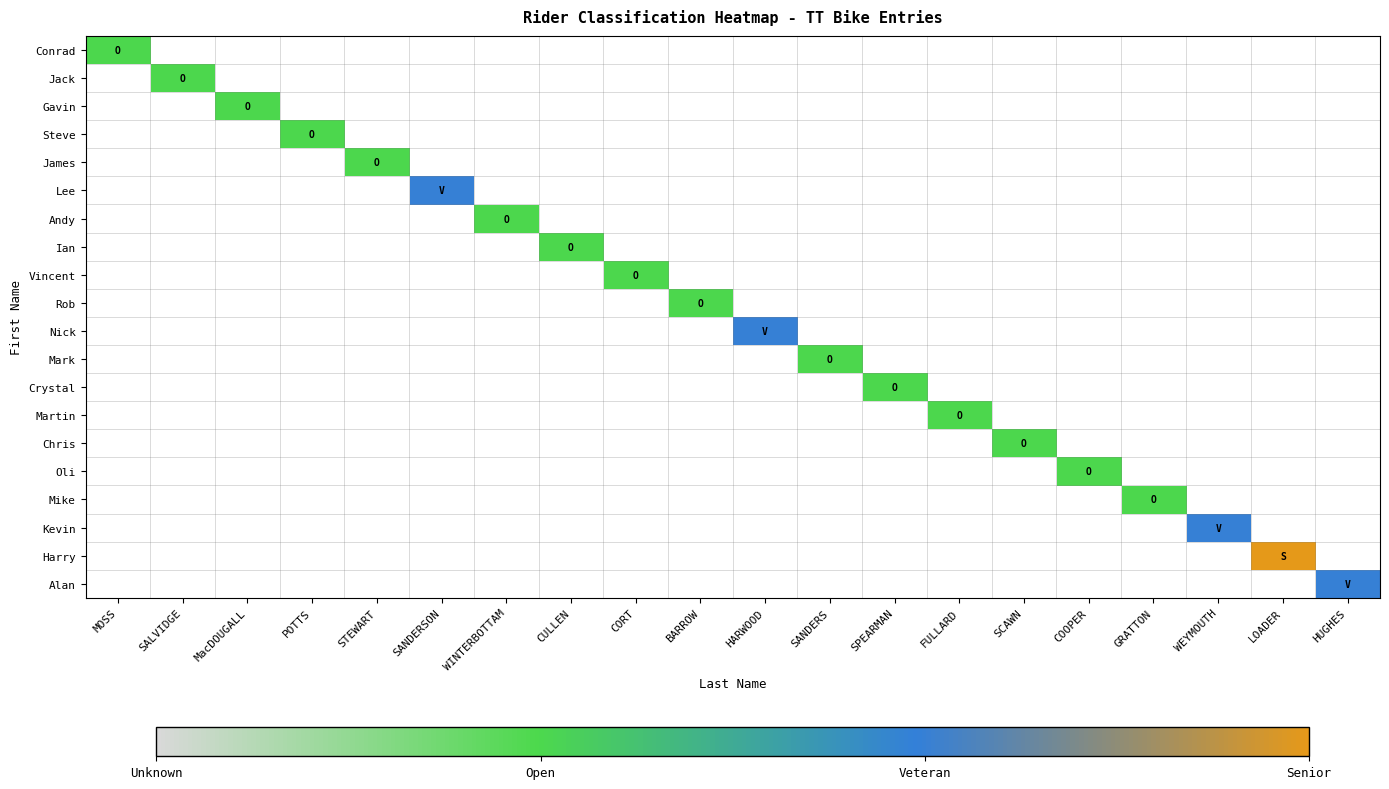

How many values in Harry are above zero?

1